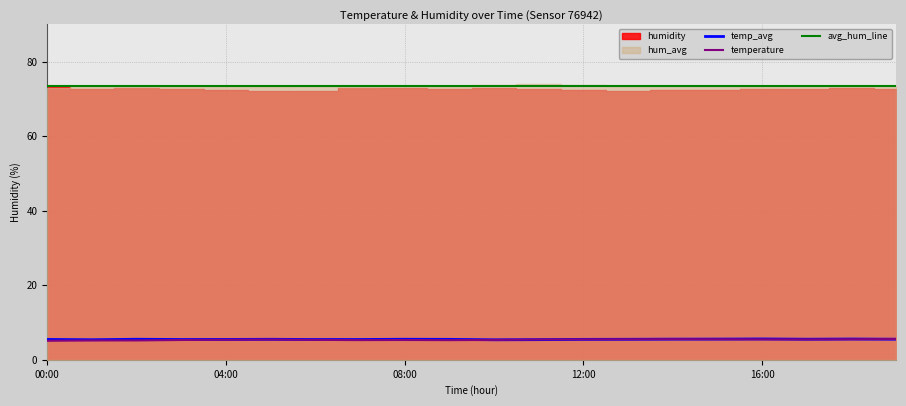

The value of temp_avg at 02:00 is 5.5. True or false?

True